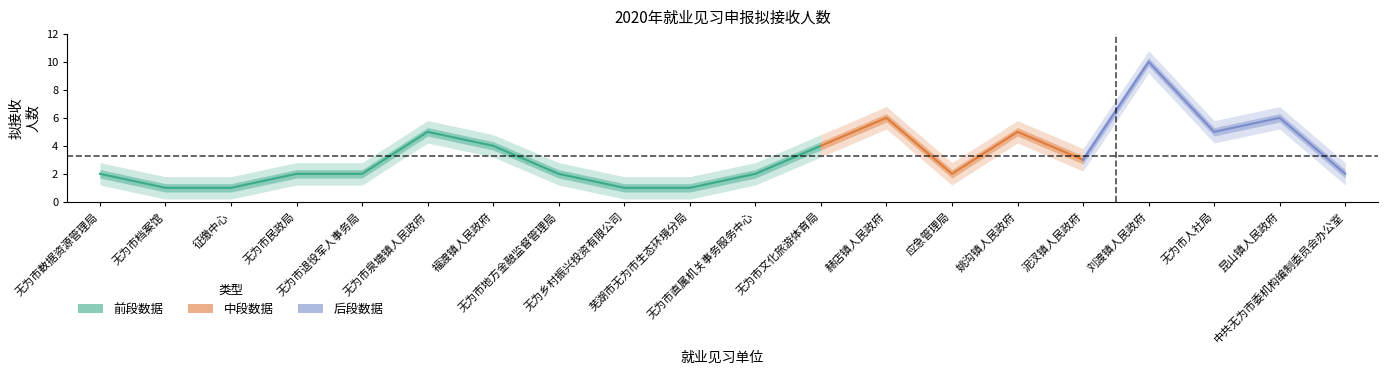

List the labels in order of value, largest first.

刘渡镇人民政府, 赫店镇人民政府, 昆山镇人民政府, 无为市泉塘镇人民政府, 姚沟镇人民政府, 无为市人社局, 福渡镇人民政府, 无为市文化旅游体育局, 泥汊镇人民政府, 无为市数据资源管理局, 无为市民政局, 无为市退役军人事务局, 无为市地方金融监督管理局, 无为市直属机关事务服务中心, 应急管理局, 中共无为市委机构编制委员会办公室, 无为市档案馆, 征缴中心, 无为乡村振兴投资有限公司, 芜湖市无为市生态环境分局